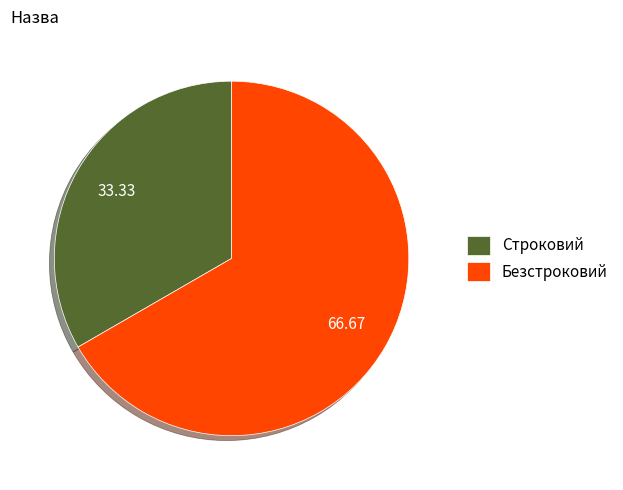

Is it true that Строковий is 39% of the pie?

False